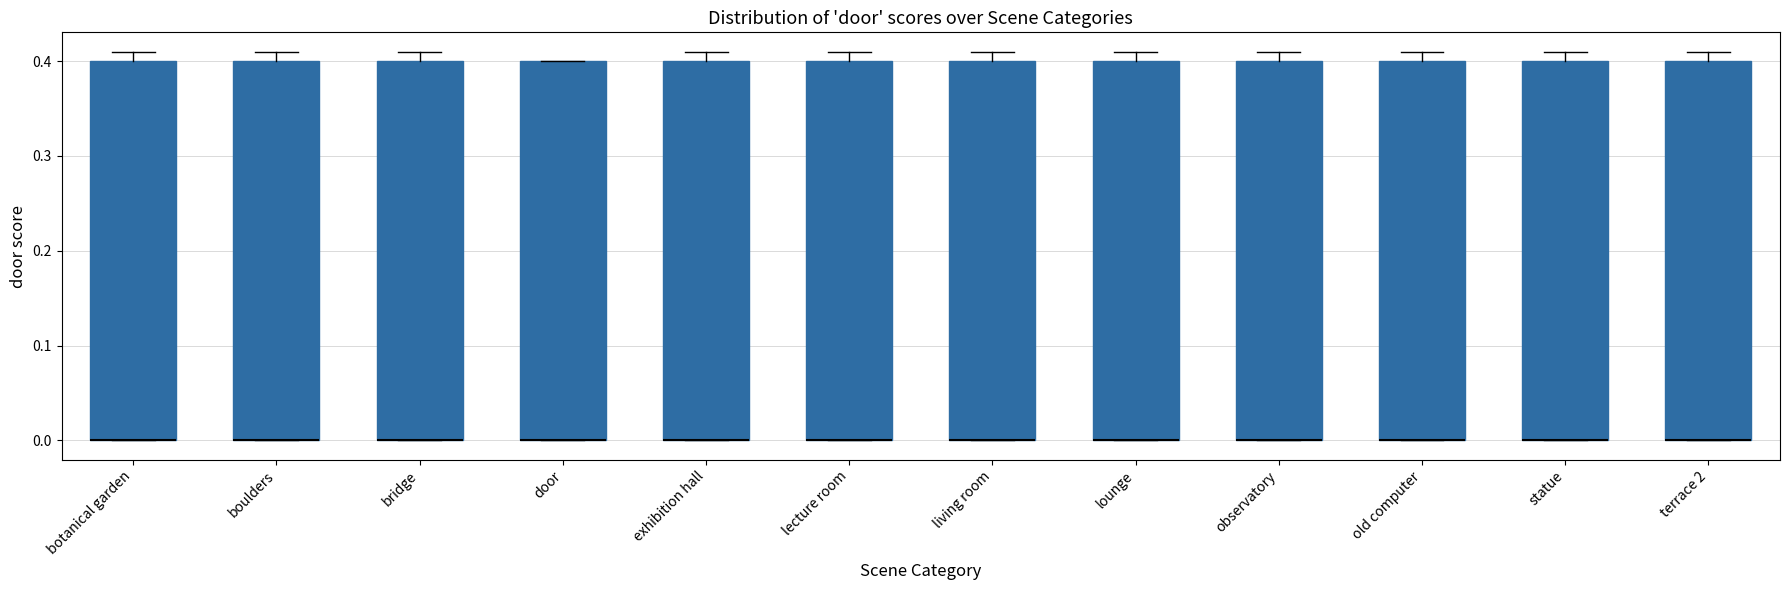

Where is the lower edge of the box for observatory on the y-axis? The values are not printed on the chart, so give them approximately, as read against the axis.

0.00